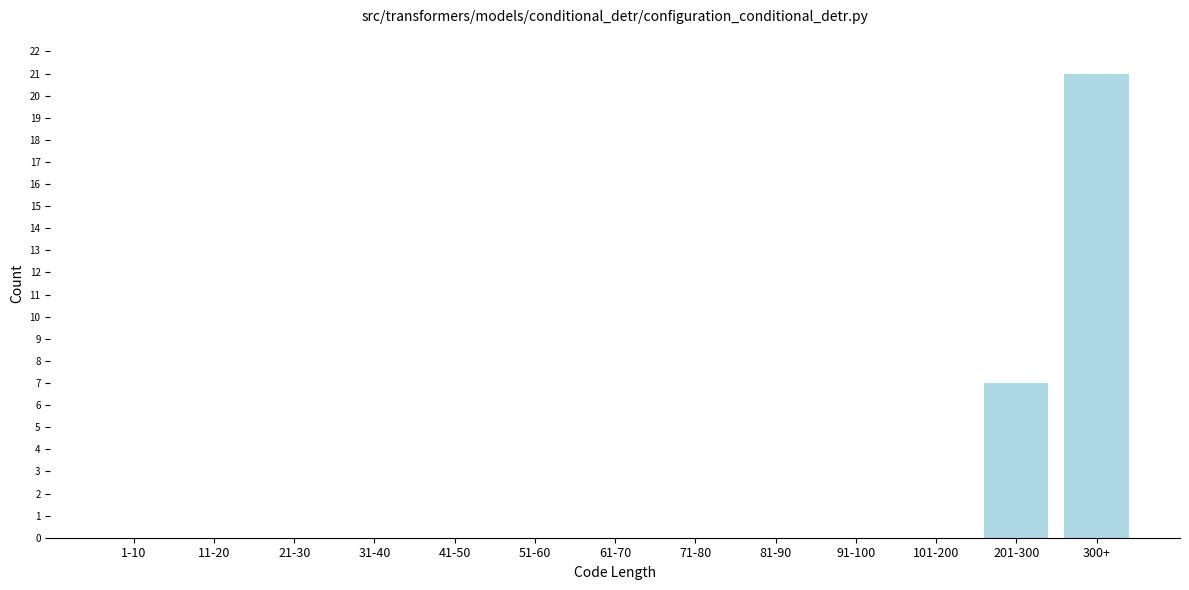

Reading left to right, list all the values displayed in this chart.

1-10=0	11-20=0	21-30=0	31-40=0	41-50=0	51-60=0	61-70=0	71-80=0	81-90=0	91-100=0	101-200=0	201-300=7	300+=21